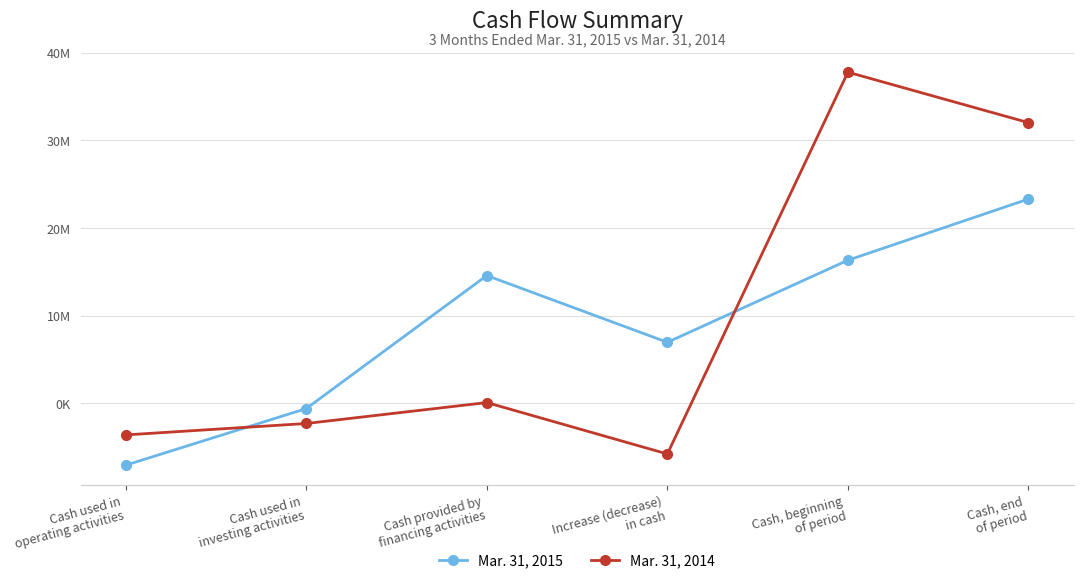

What is the value of the Mar. 31, 2015 point at the 6th from the left?

23315000